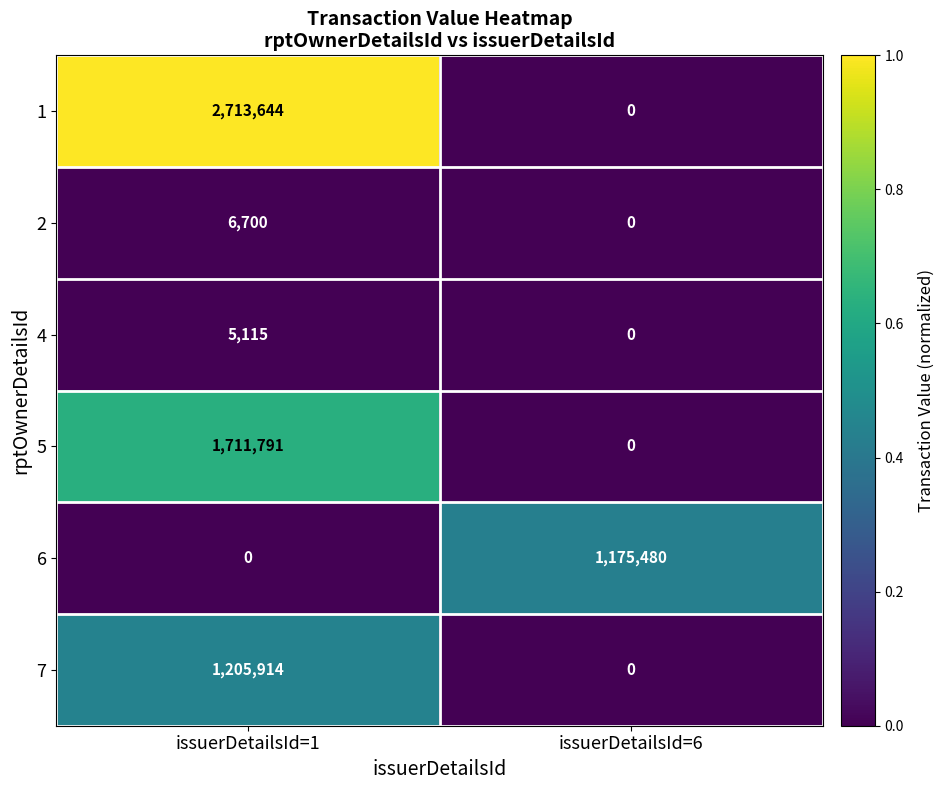

What is the maximum value shown in the chart?

2713644